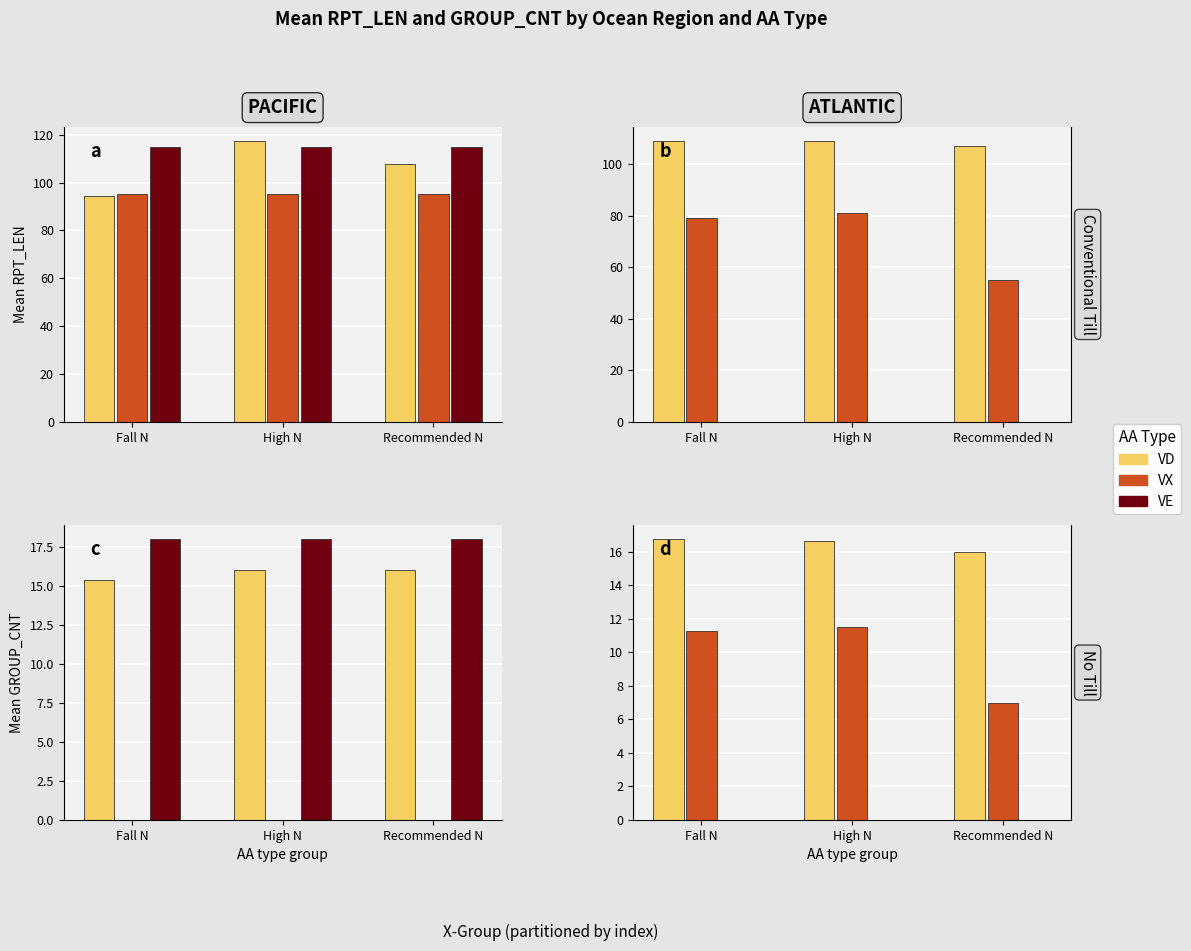

Which label corresponds to the smallest value in the chart?

Fall N